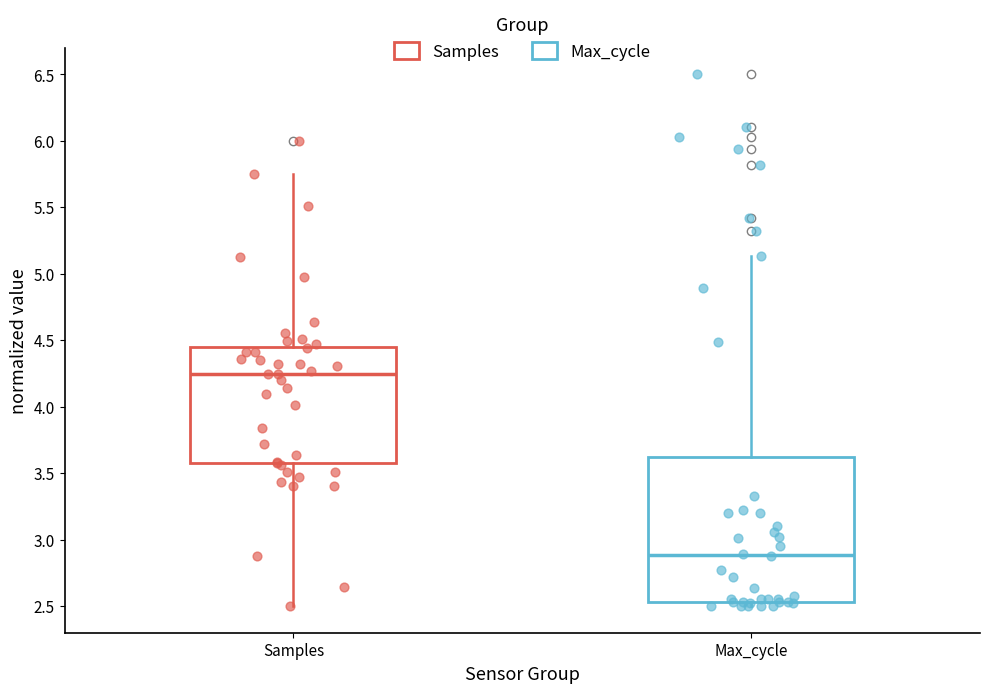

Reading left to right, transcribe this box plot: for each box, give where its median line is, the range the box spans, and where its two whiskers end, as read against the y-axis. The values are not printed on the chart, so give them approximately, as read against the axis.

Samples: median 4.25, box 3.55 to 4.45, whiskers 2.50 to 5.75
Max_cycle: median 2.90, box 2.55 to 3.60, whiskers 2.50 to 5.15